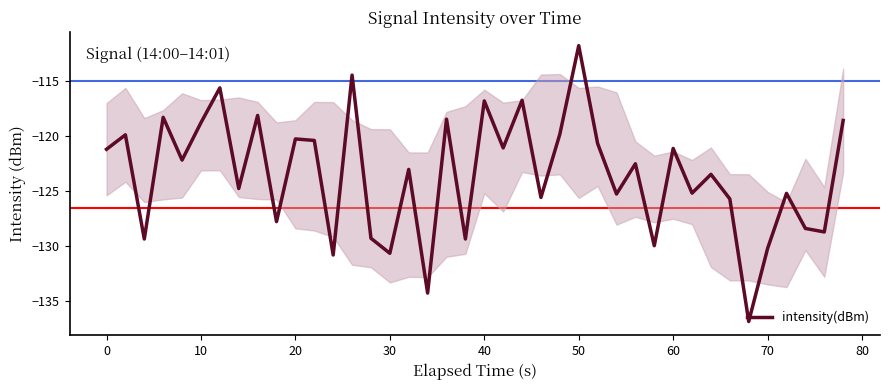

What is the difference between the maximum and minimum values?

25.1